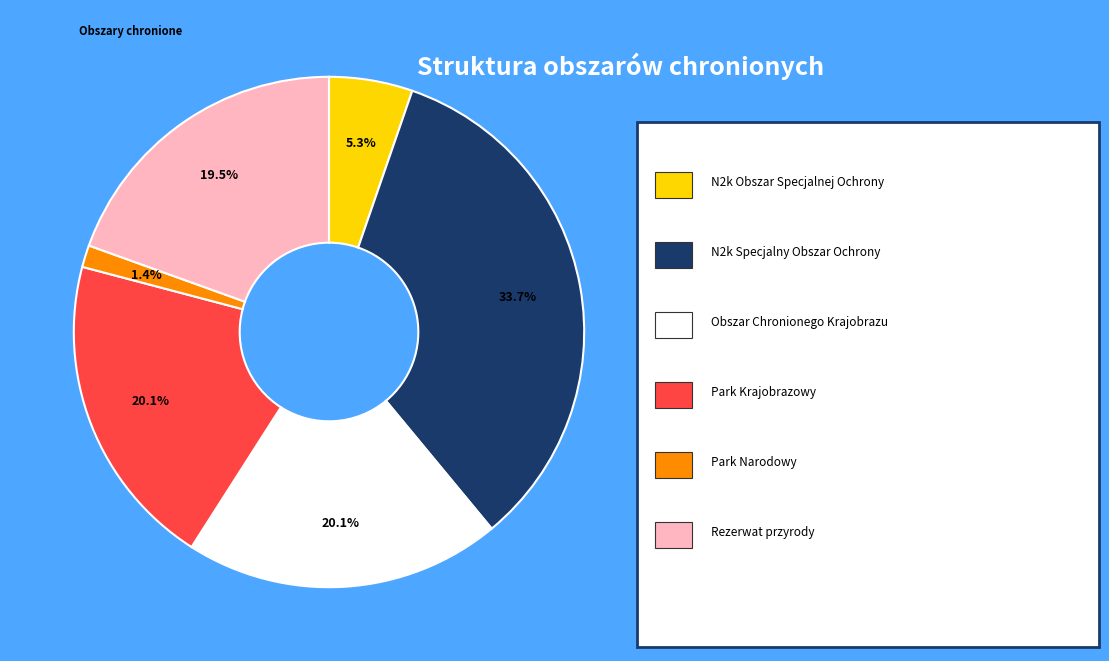

Is there any slice that represents more than half of the pie?

No